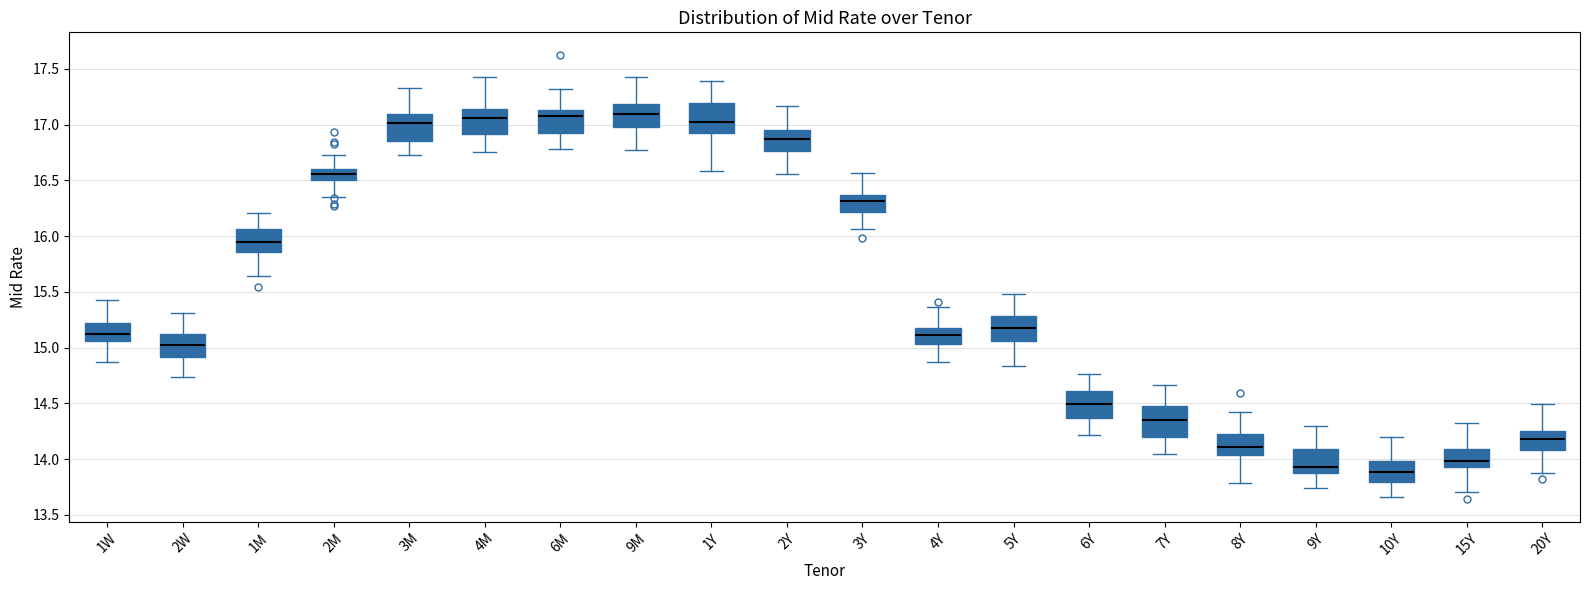

Reading left to right, transcribe this box plot: for each box, give where its median line is, the range the box spans, and where its two whiskers end, as read against the y-axis. The values are not printed on the chart, so give them approximately, as read against the axis.

1W: median 15.10, box 15.05 to 15.20, whiskers 14.85 to 15.45
2W: median 15.00, box 14.90 to 15.15, whiskers 14.75 to 15.30
1M: median 15.95, box 15.85 to 16.05, whiskers 15.65 to 16.20
2M: median 16.55, box 16.50 to 16.60, whiskers 16.35 to 16.75
3M: median 17.00, box 16.85 to 17.10, whiskers 16.75 to 17.35
4M: median 17.05, box 16.90 to 17.15, whiskers 16.75 to 17.45
6M: median 17.10, box 16.90 to 17.15, whiskers 16.80 to 17.30
9M: median 17.10, box 17.00 to 17.20, whiskers 16.80 to 17.45
1Y: median 17.05, box 16.95 to 17.20, whiskers 16.60 to 17.40
2Y: median 16.85, box 16.75 to 16.95, whiskers 16.55 to 17.15
3Y: median 16.30, box 16.20 to 16.35, whiskers 16.05 to 16.55
4Y: median 15.10, box 15.05 to 15.20, whiskers 14.85 to 15.35
5Y: median 15.20, box 15.05 to 15.30, whiskers 14.85 to 15.50
6Y: median 14.50, box 14.35 to 14.60, whiskers 14.20 to 14.75
7Y: median 14.35, box 14.20 to 14.50, whiskers 14.05 to 14.65
8Y: median 14.10, box 14.05 to 14.25, whiskers 13.80 to 14.40
9Y: median 13.95, box 13.90 to 14.10, whiskers 13.75 to 14.30
10Y: median 13.90, box 13.80 to 14.00, whiskers 13.65 to 14.20
15Y: median 14.00, box 13.95 to 14.10, whiskers 13.70 to 14.30
20Y: median 14.20, box 14.10 to 14.25, whiskers 13.90 to 14.50